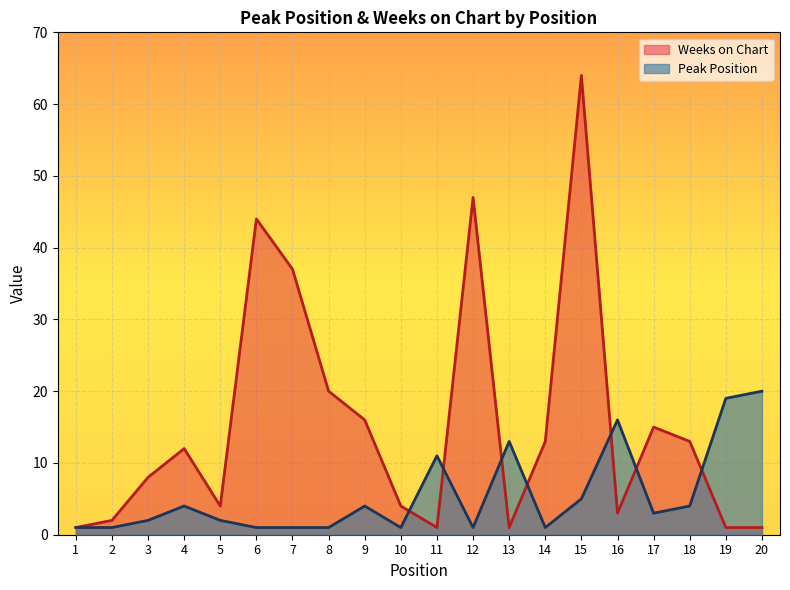

True or false: Peak Position has a value of 1 at 10.

True